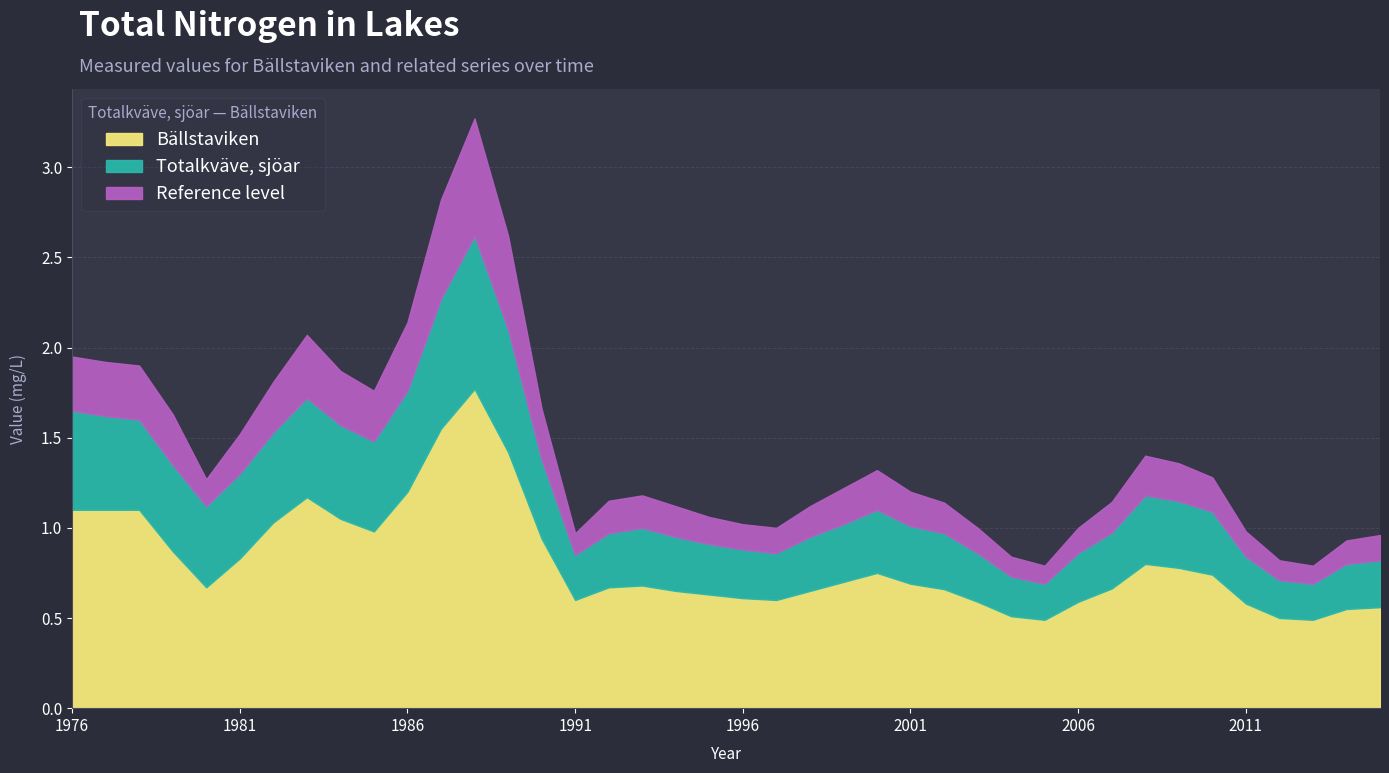

What are all the series names shown in the legend?

Bällstaviken, Totalkväve, sjöar, Reference level